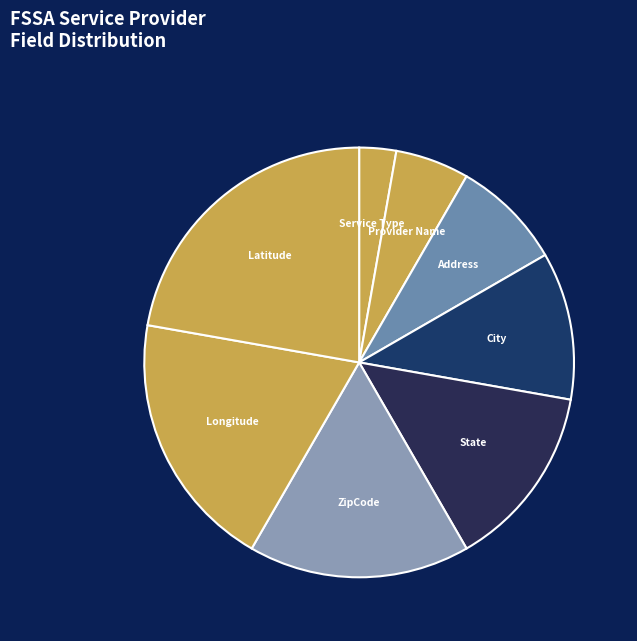

Which slice is the largest?

Latitude